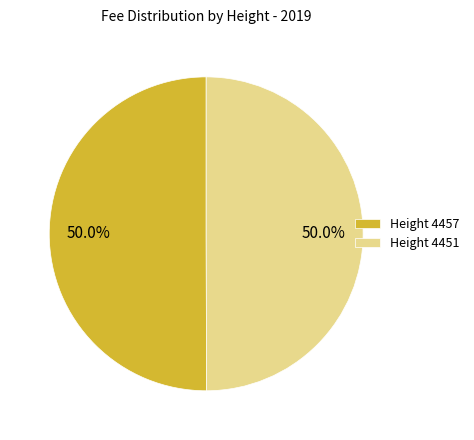

How much of the chart is everything except Height 4451?

50.0%